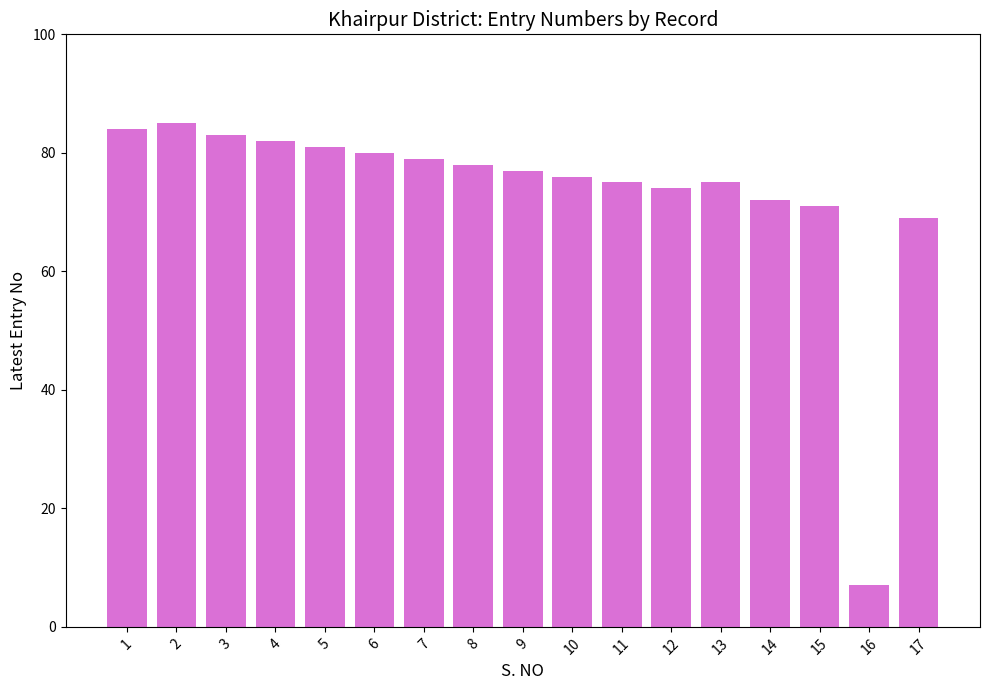

Between 3 and 16, which is larger?

3